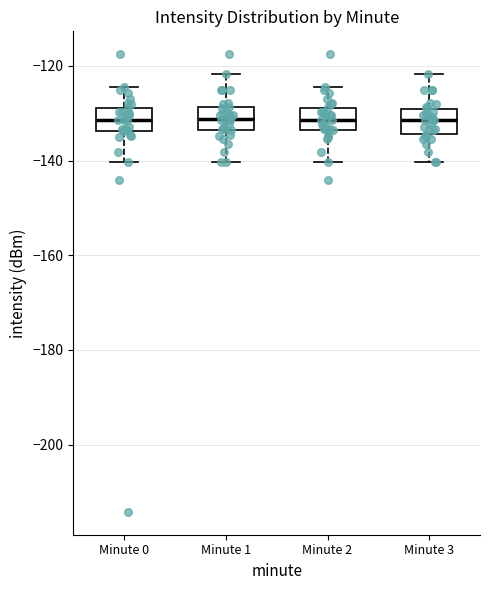

Where does the upper whisker of the box for Minute 1 end on the y-axis? The values are not printed on the chart, so give them approximately, as read against the axis.

-122